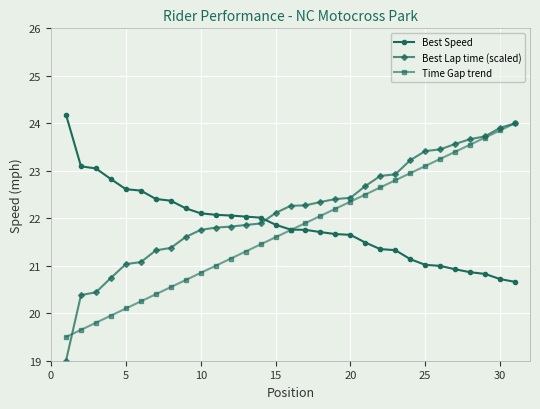

What is the difference between the second highest and second lowest values in the Best Lap time (scaled) series?

3.5